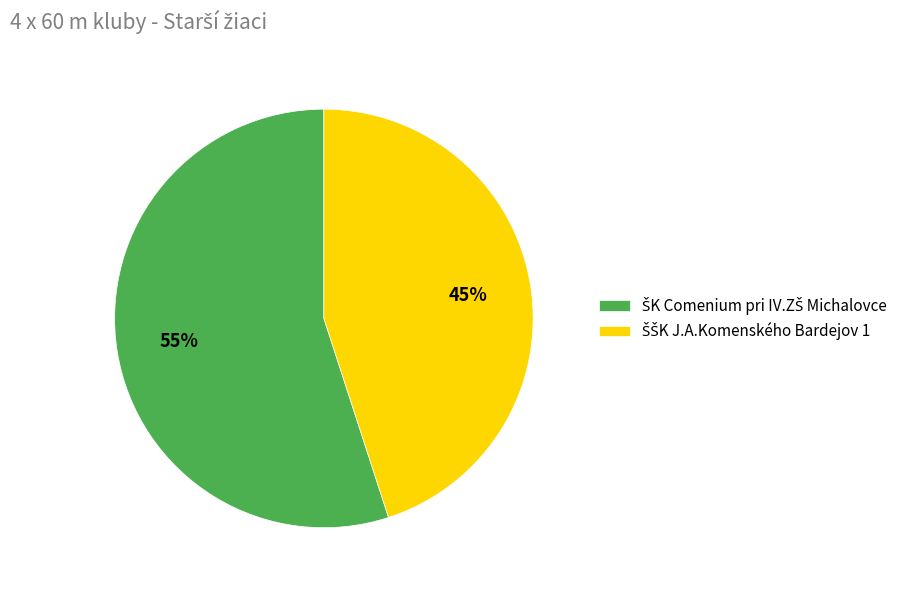

How many slices are in this pie chart?

2